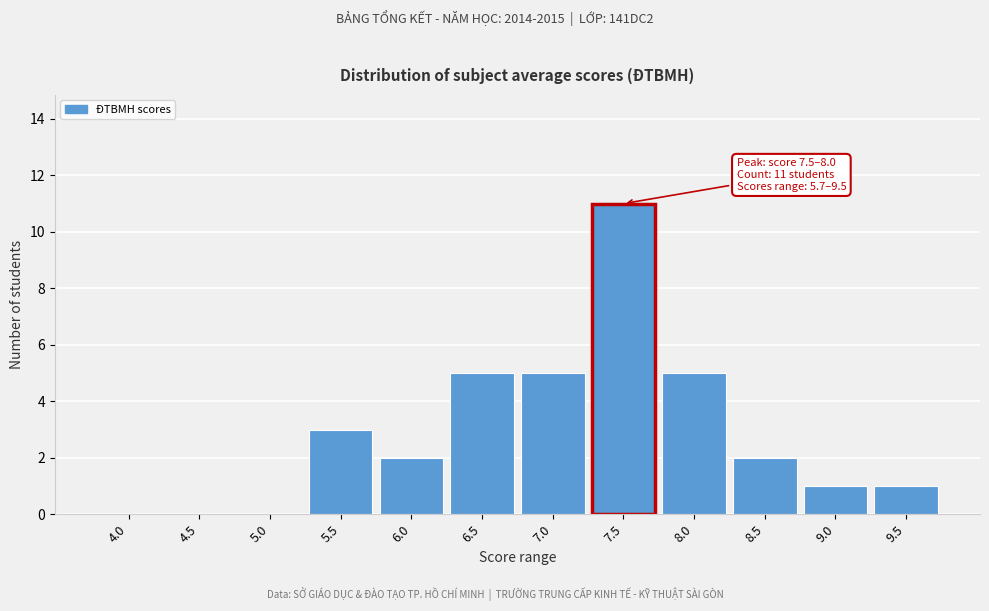

Reading left to right, what are all the values shown in this chart?

4.0=0	4.5=0	5.0=0	5.5=3	6.0=2	6.5=5	7.0=5	7.5=11	8.0=5	8.5=2	9.0=1	9.5=1